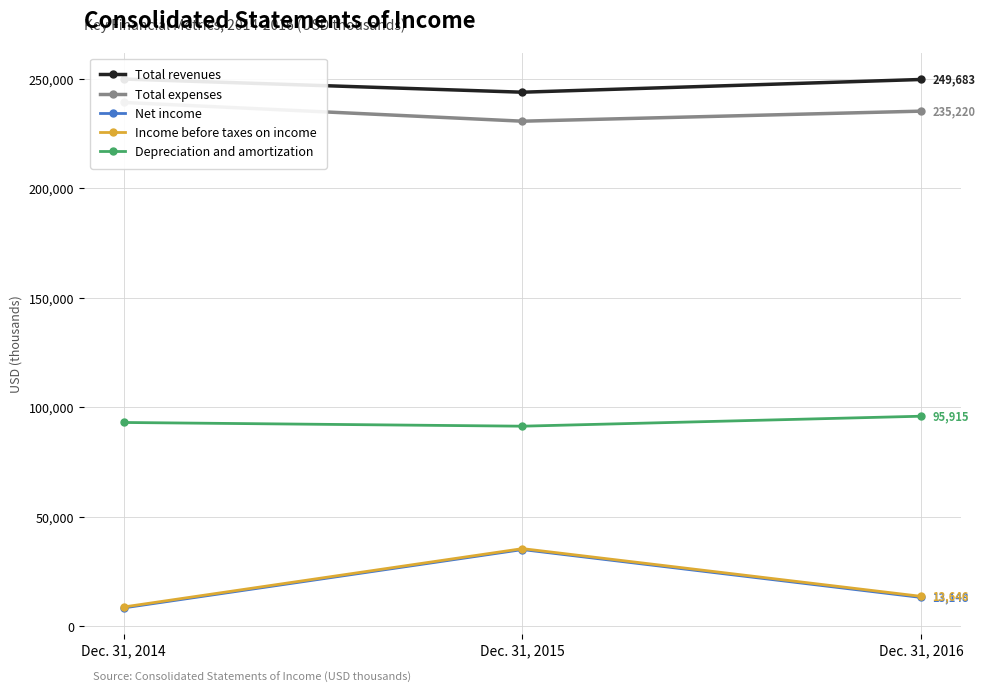

At how many categories does at least one series exceed 167299?

3